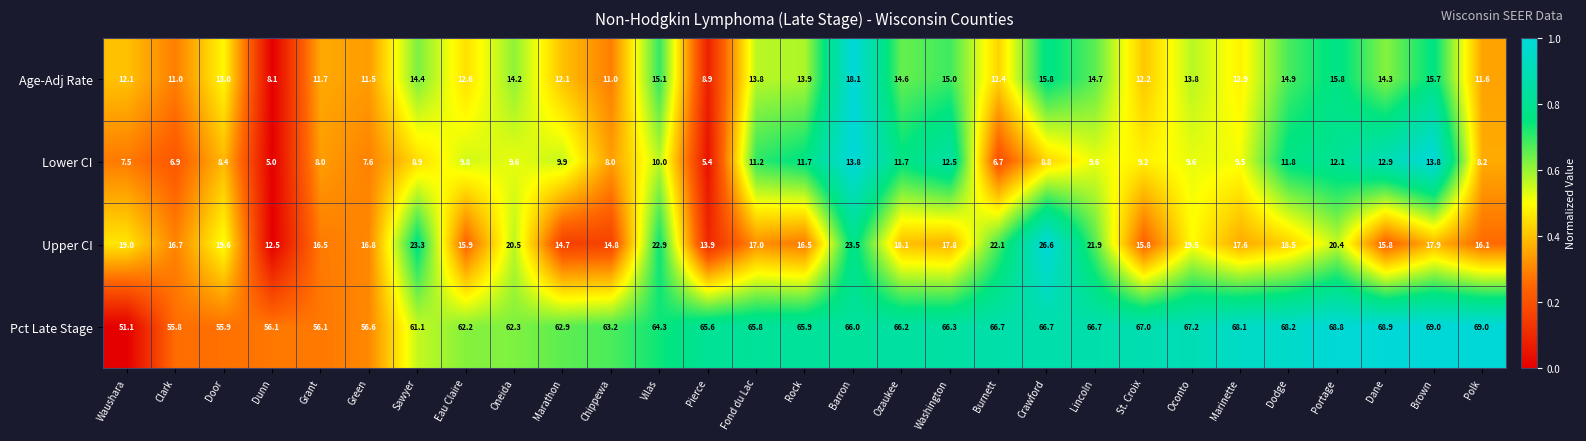

Which series has the widest spread of values?

Pct Late Stage